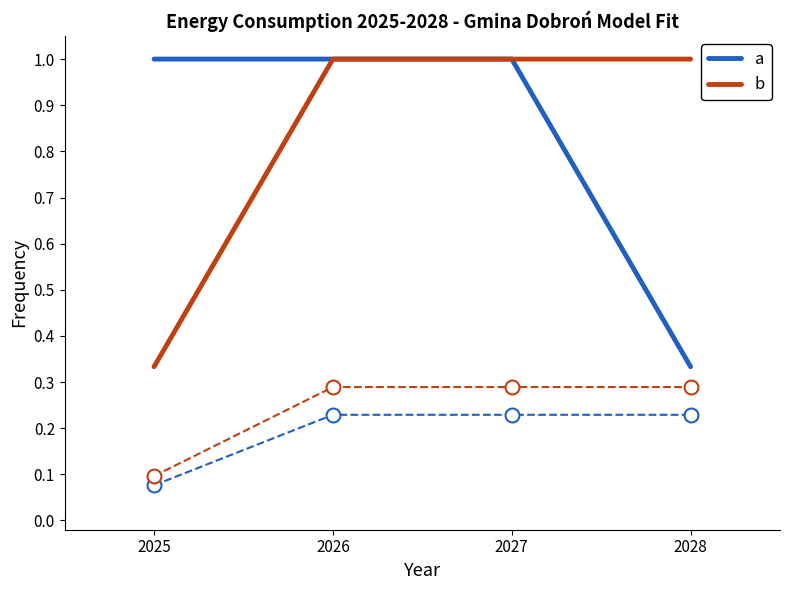

What is the total value across all series at 2028?

1.3